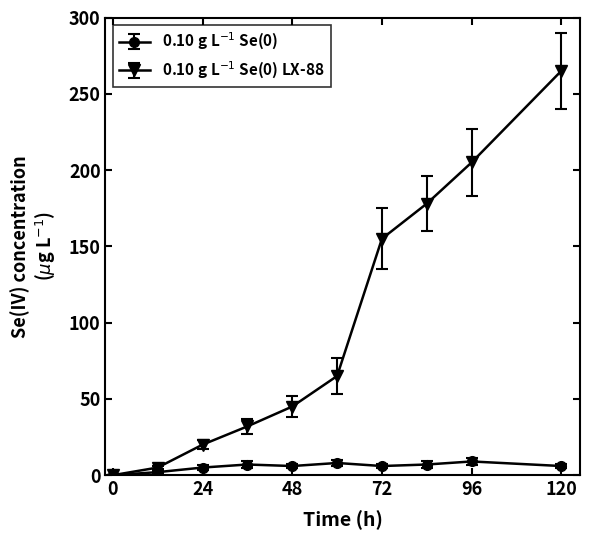

What is the maximum value shown in the chart?

265